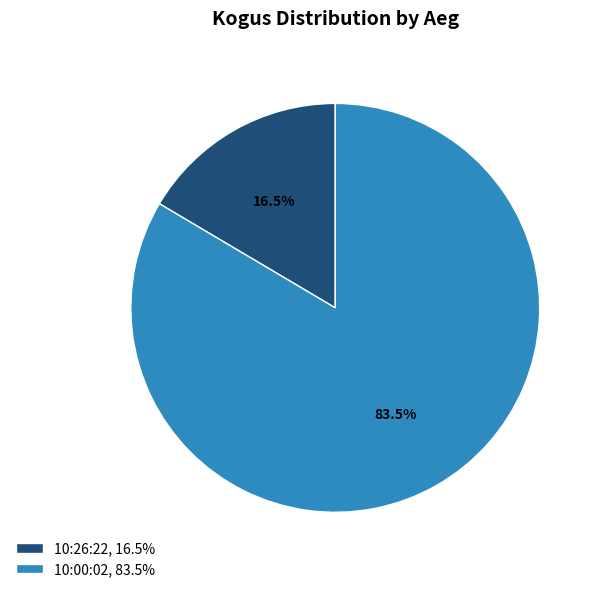

What percentage is NOT represented by 10:00:02, 83.5%?

16.5%